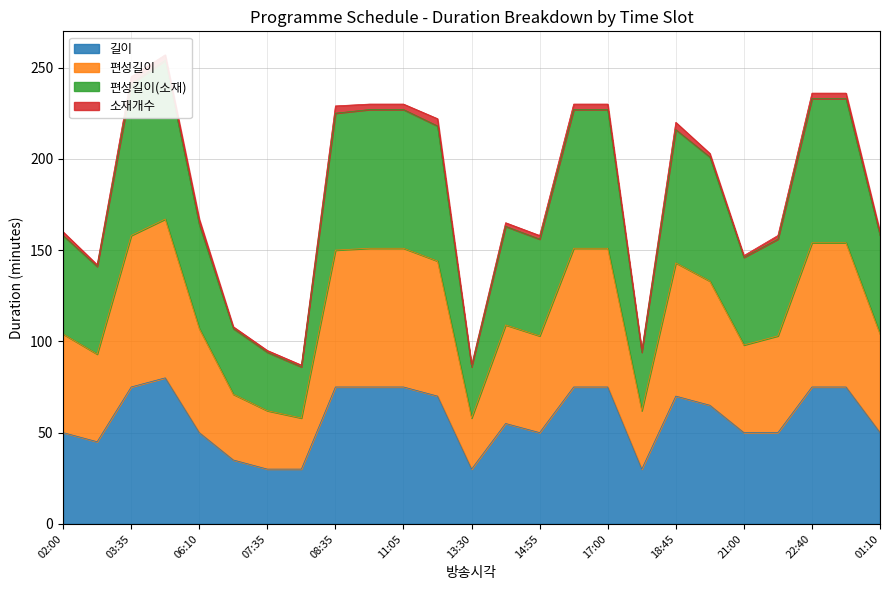

At which label does 편성길이 reach its peak?

04:50